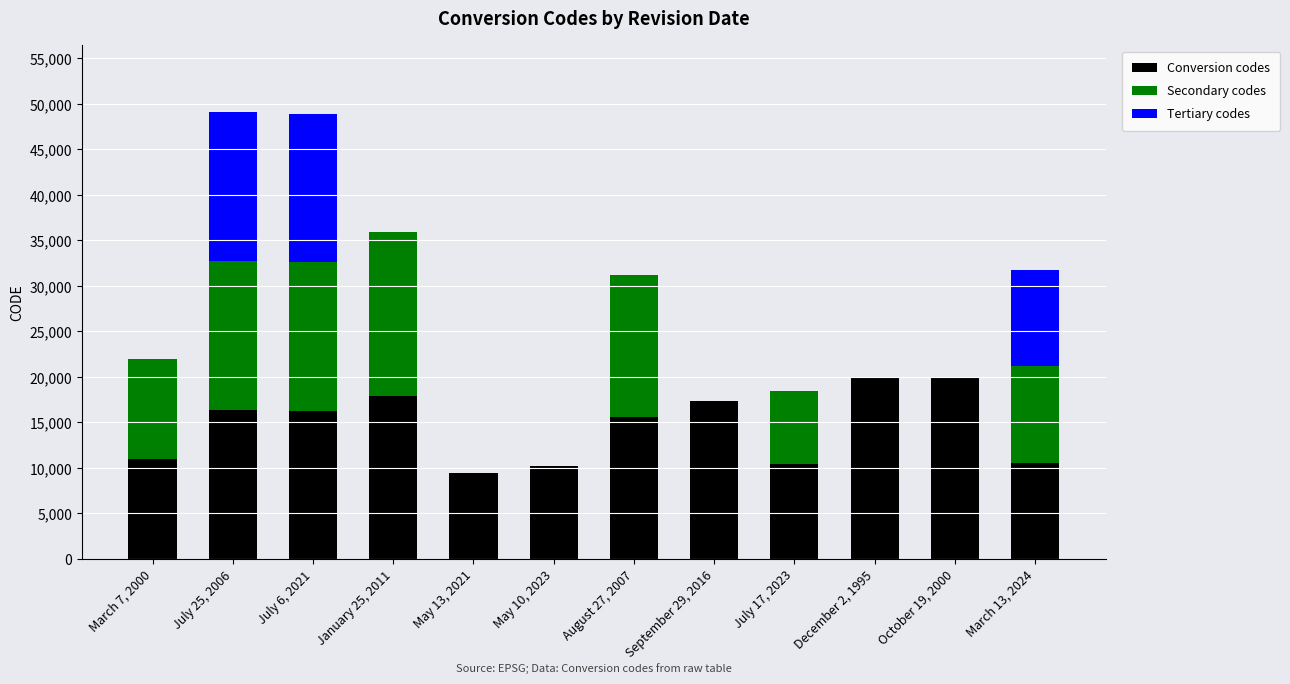

Is it true that Conversion codes equals 31806 at January 25, 2011?

False